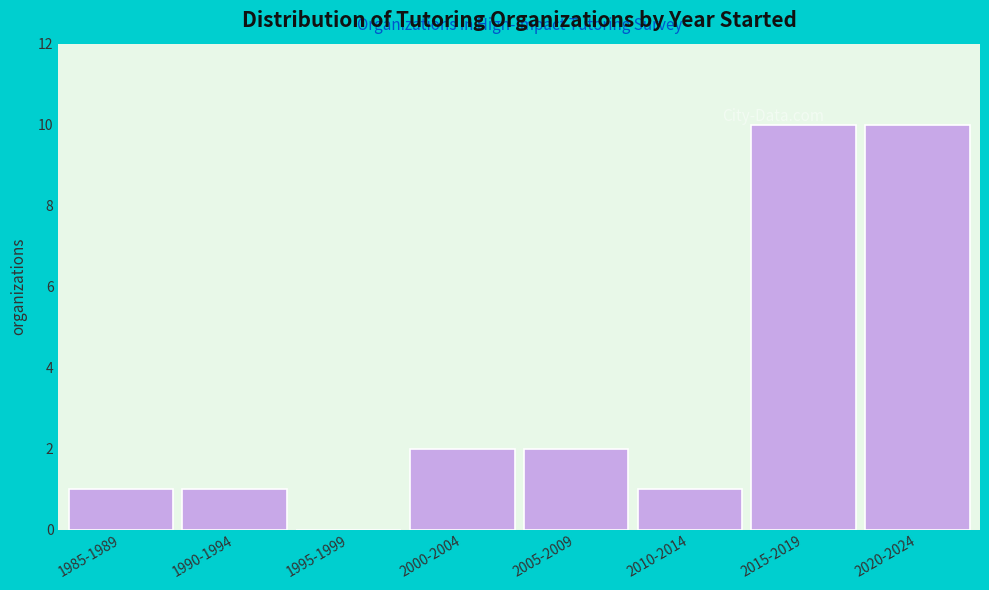

What is the maximum value shown in the chart?

10